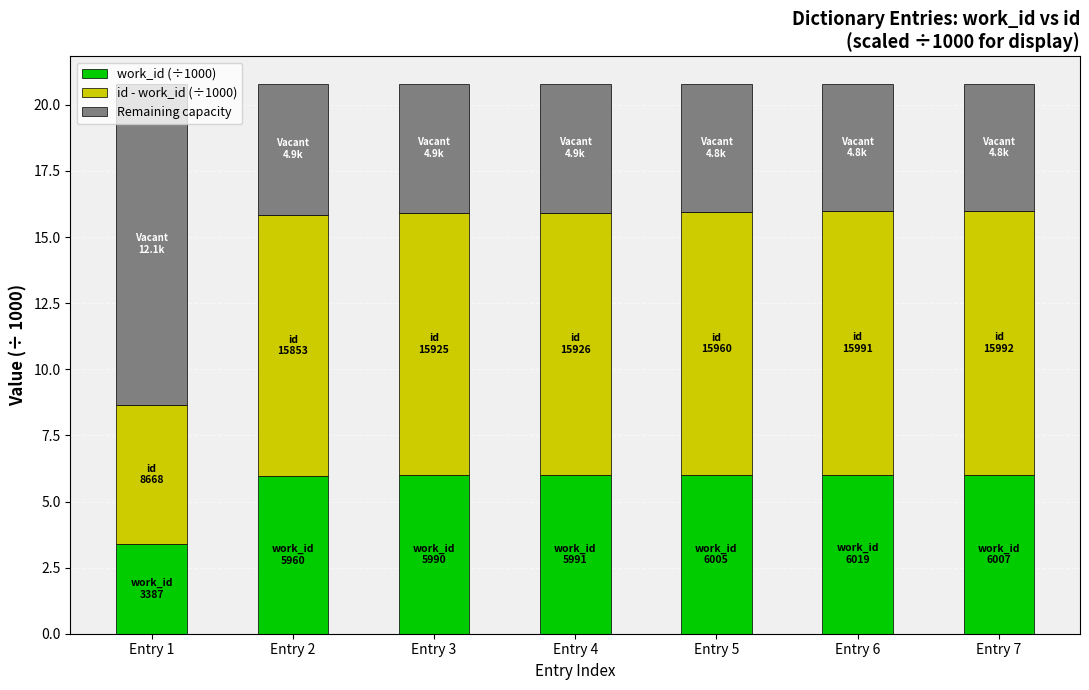

What is the sum of the work_id (÷1000) values at Entry 1 and Entry 7?

9.4